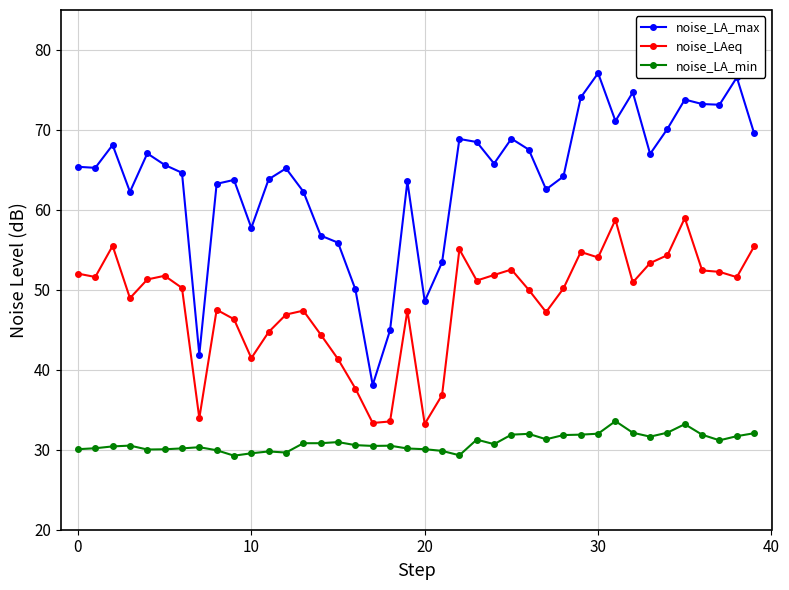

What is the value of the noise_LAeq point at the 40th from the left?

55.4